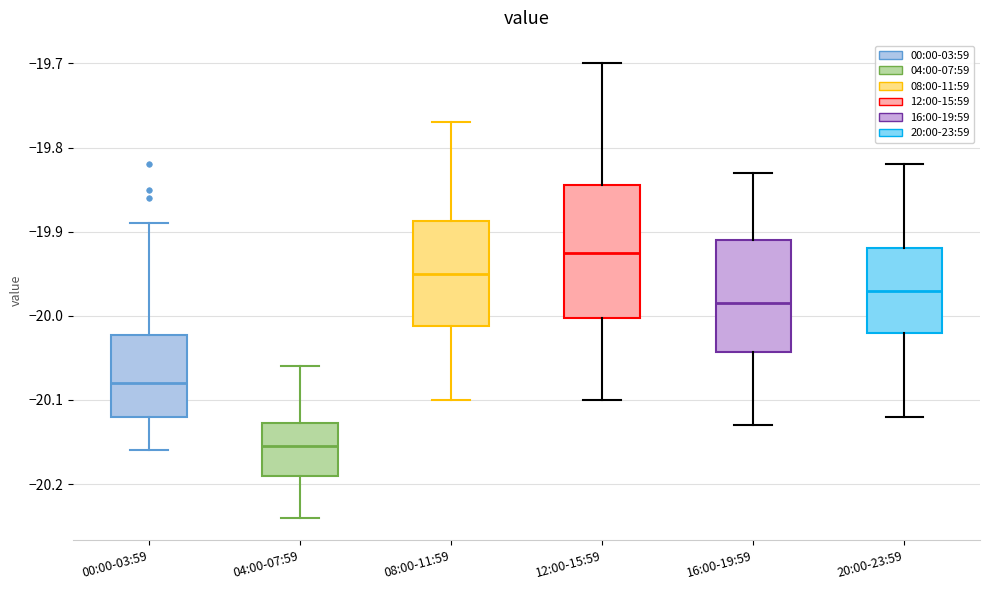

Where does the upper whisker of the box for 00:00-03:59 end on the y-axis? The values are not printed on the chart, so give them approximately, as read against the axis.

-19.89